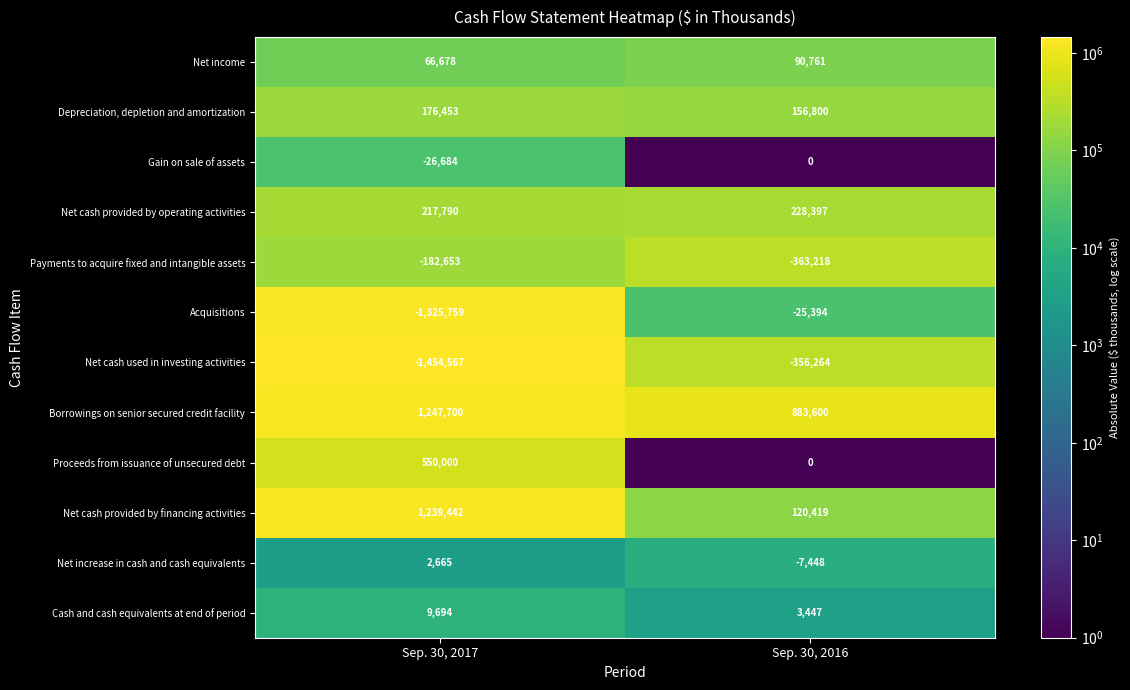

Is it true that Net cash provided by operating activities equals 228397 at Sep. 30, 2016?

True